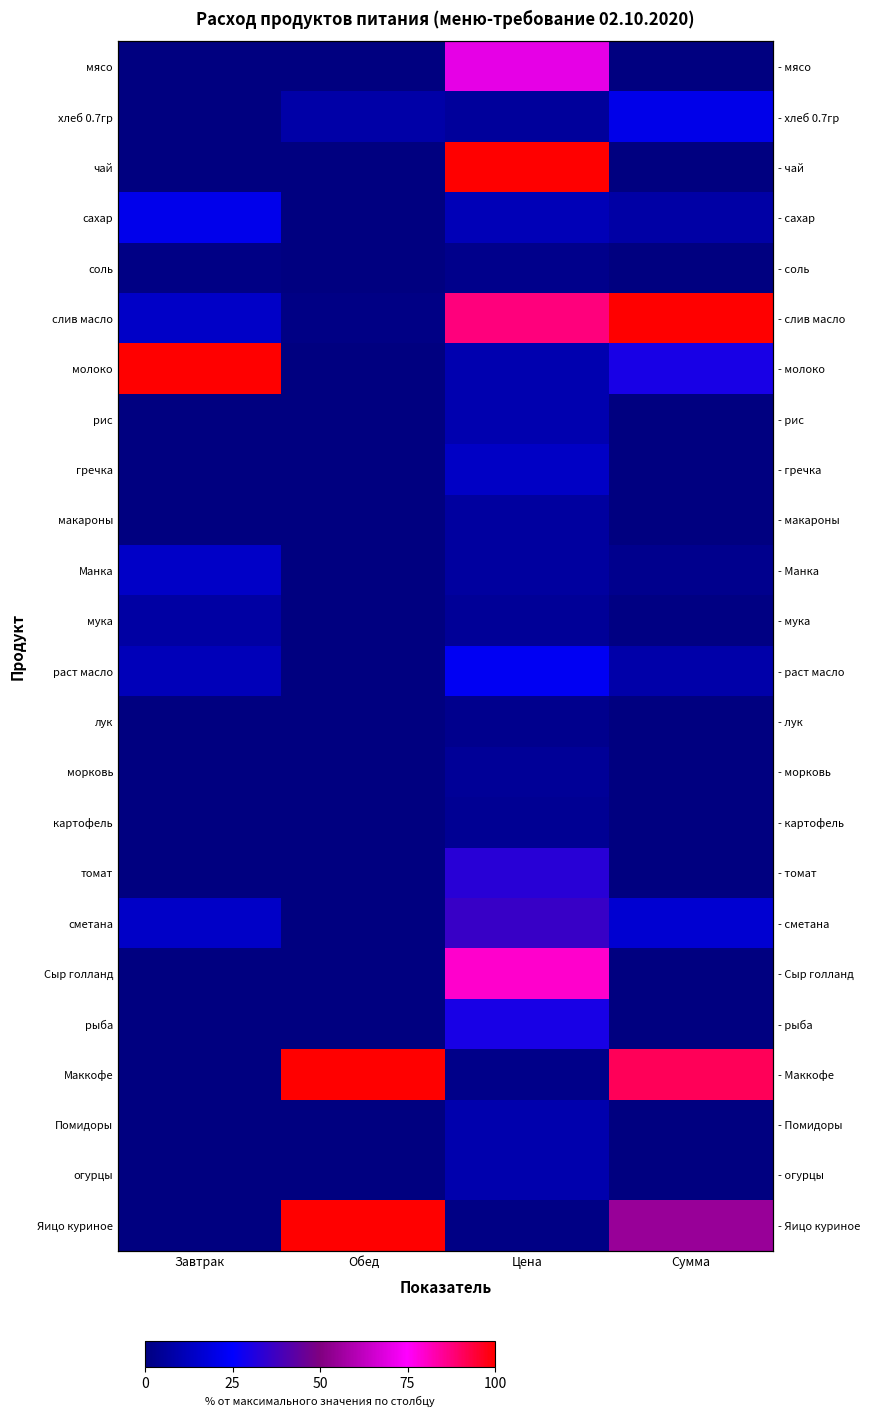

Where does the хлеб 0.7гр series first go above 8?

Сумма